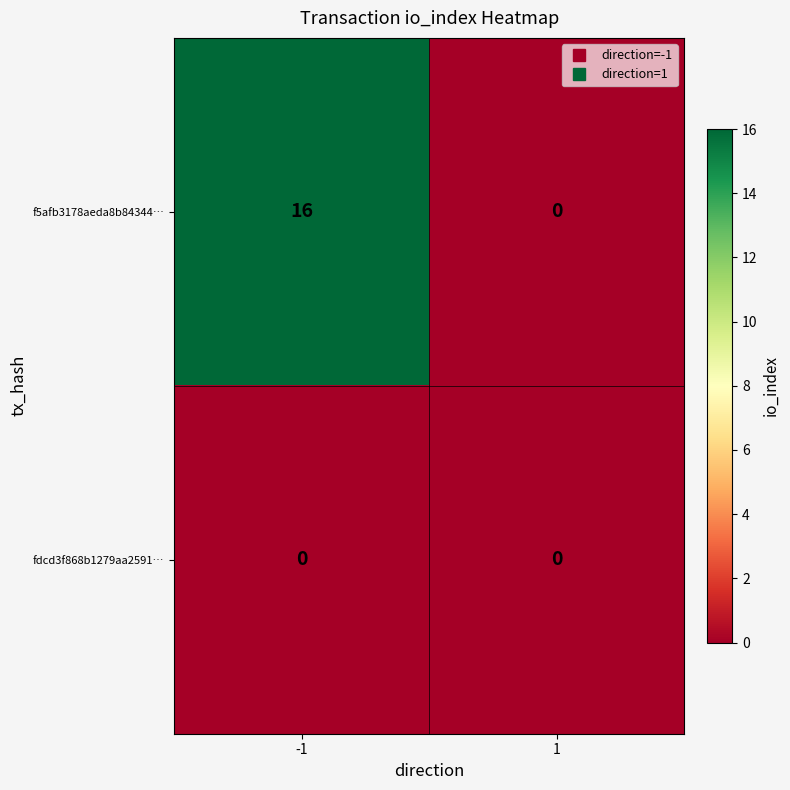

Reading left to right, transcribe all the data shown in this chart.

f5afb3178aeda8b84344…: 16	0
fdcd3f868b1279aa2591…: 0	0